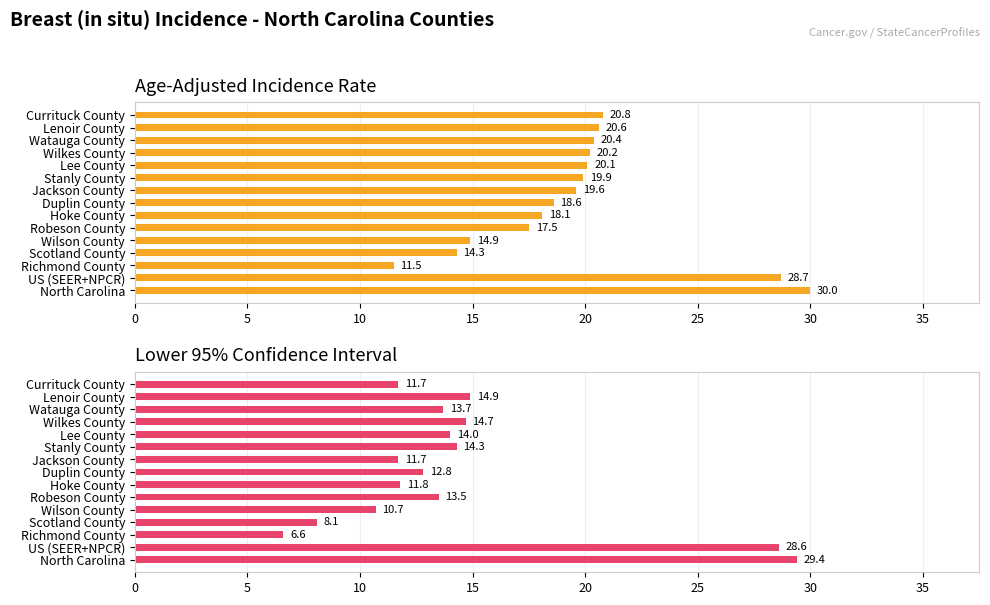

What is the difference between the highest and lowest values at Lenoir County?

5.7